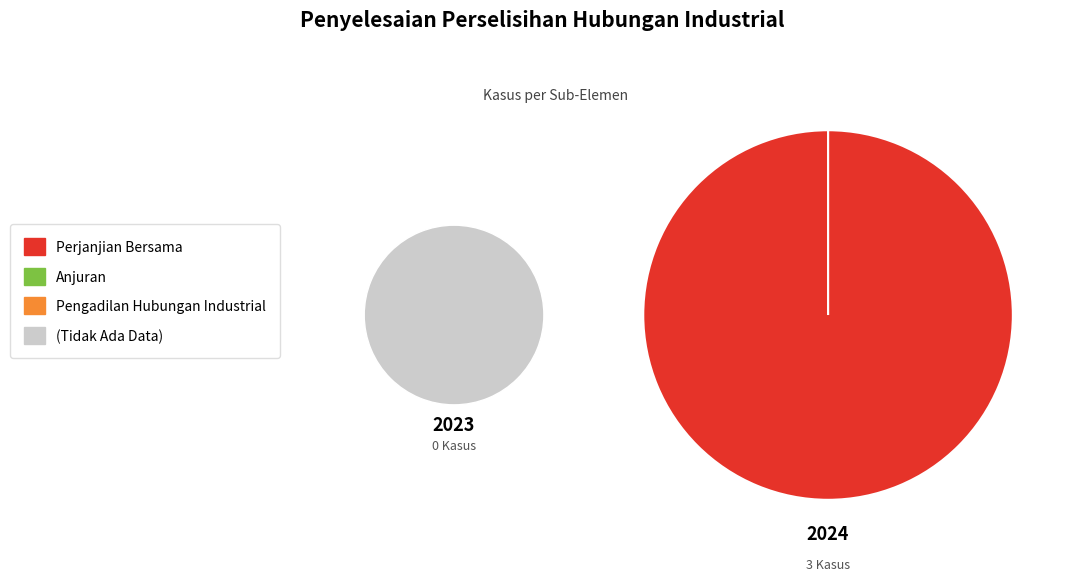

What is the smallest slice in the pie chart?

Anjuran